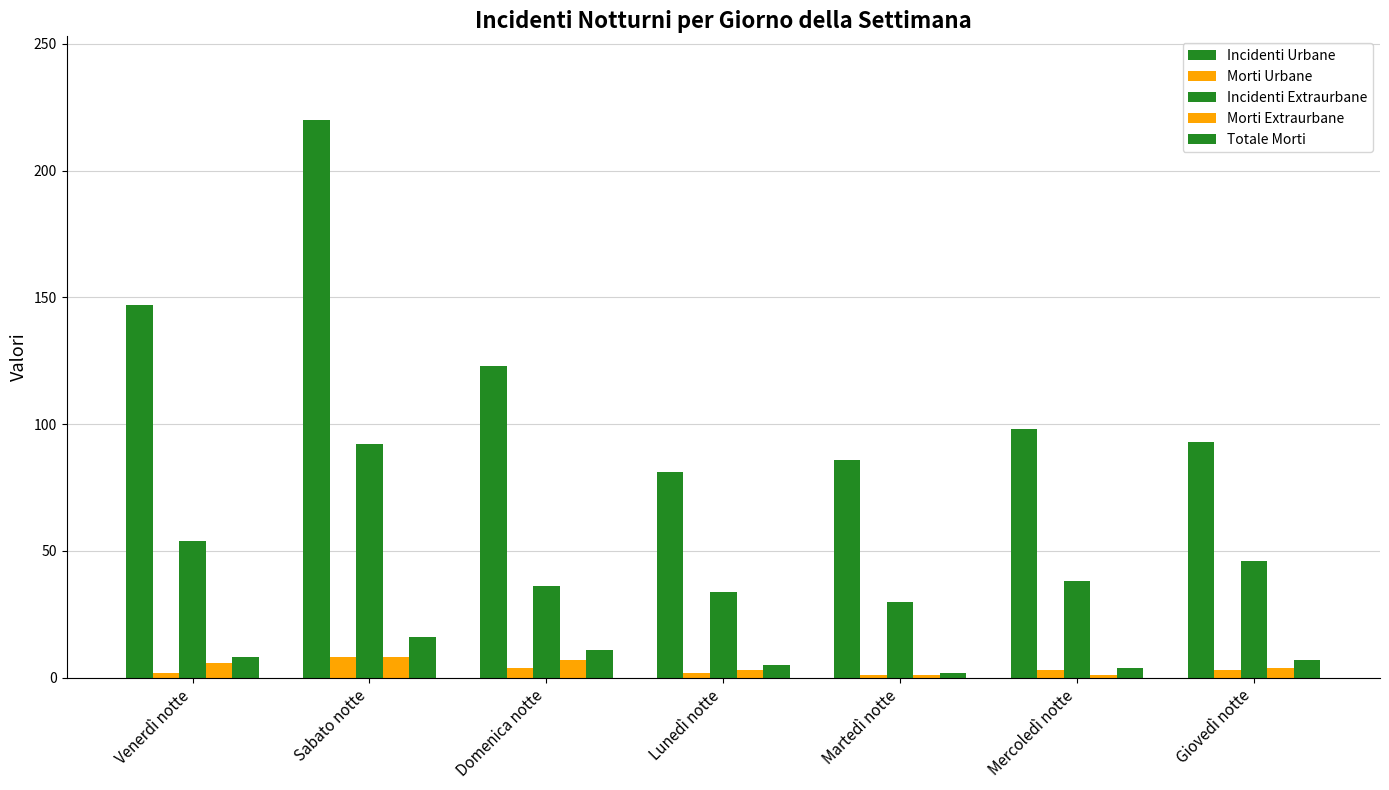

At which label does Incidenti Extraurbane reach its peak?

Sabato notte